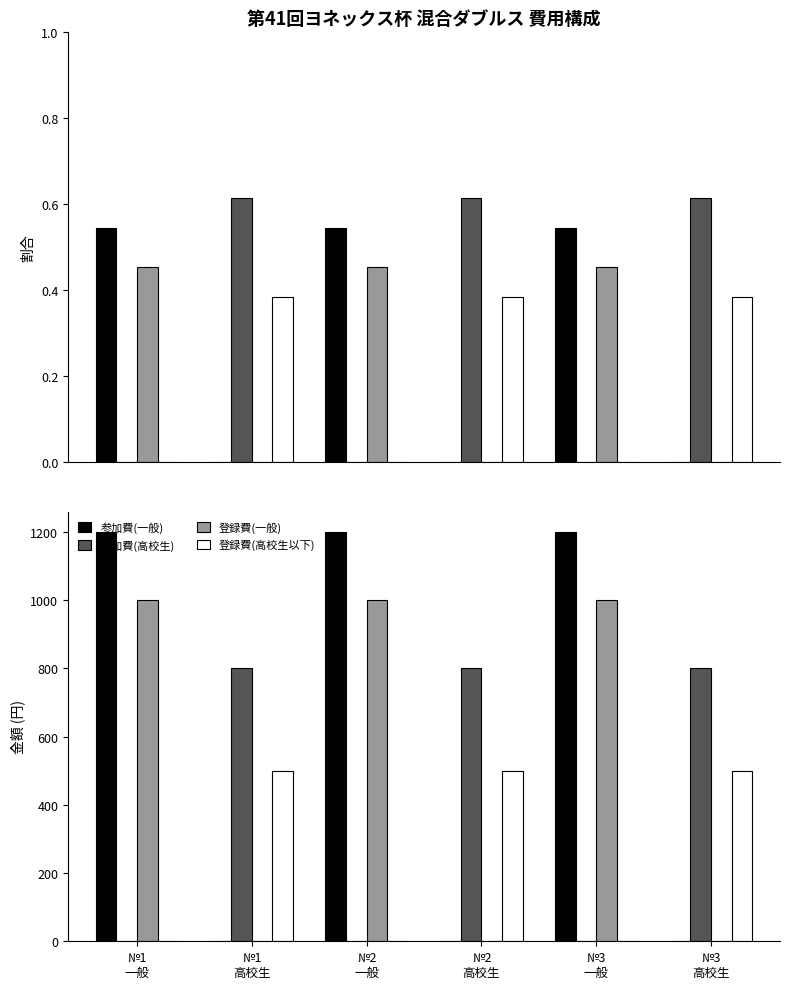

Reading right to left, what are all the values shown in this chart?

参加費(一般): №3
高校生=0	№3
一般=1200	№2
高校生=0	№2
一般=1200	№1
高校生=0	№1
一般=1200
参加費(高校生): №3
高校生=800	№3
一般=0	№2
高校生=800	№2
一般=0	№1
高校生=800	№1
一般=0
登録費(一般): №3
高校生=0	№3
一般=1000	№2
高校生=0	№2
一般=1000	№1
高校生=0	№1
一般=1000
登録費(高校生以下): №3
高校生=500	№3
一般=0	№2
高校生=500	№2
一般=0	№1
高校生=500	№1
一般=0